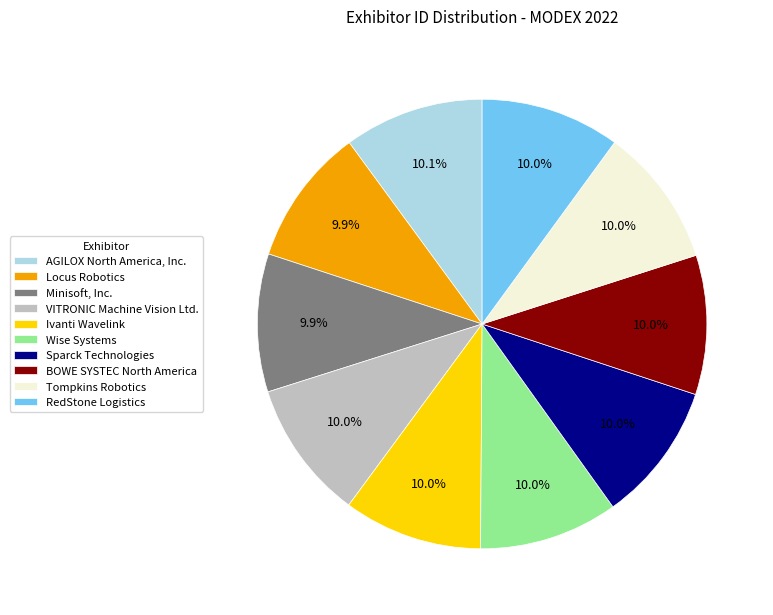

The Locus Robotics slice represents 1% of the pie. True or false?

False